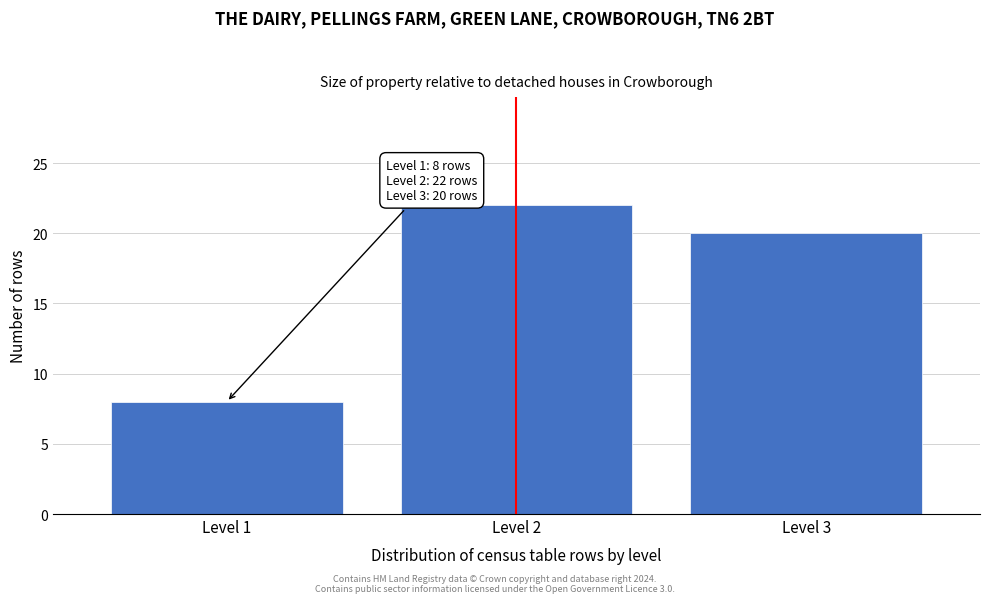

Reading left to right, transcribe all the data shown in this chart.

8	22	20